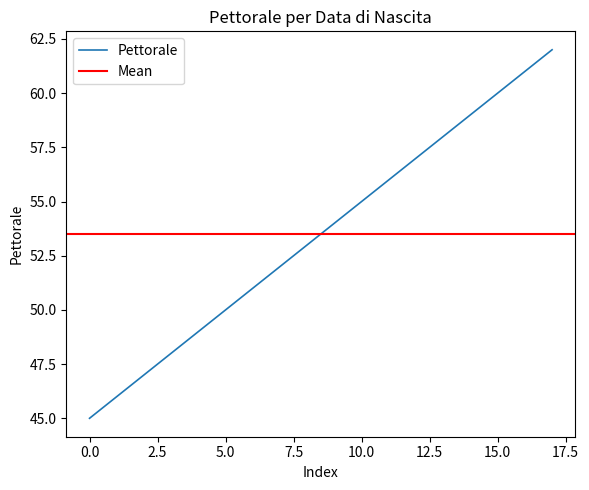

What is the value of the 7th point from the left?

51